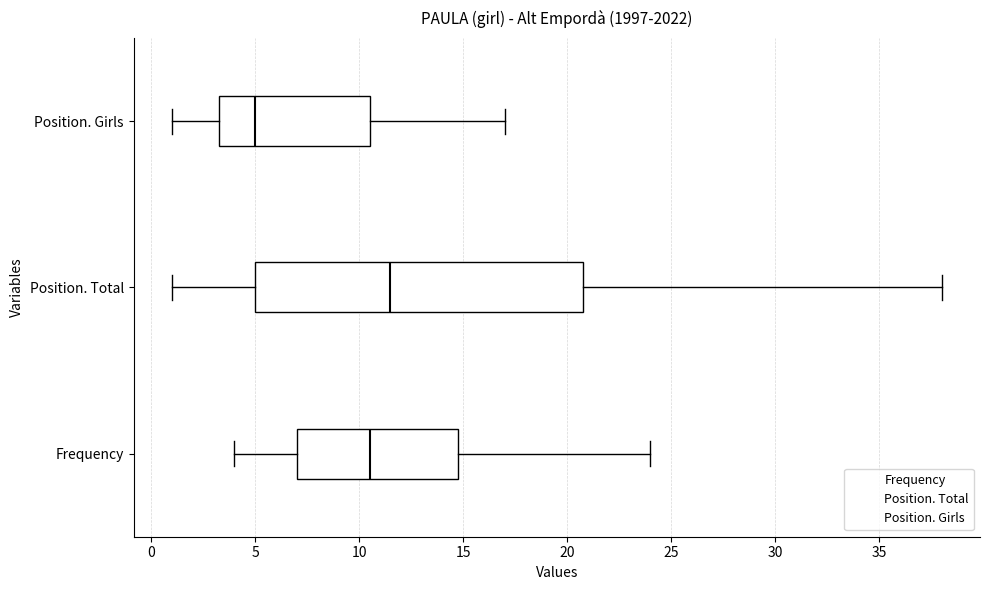

Which box is the widest, from its left edge to its right edge?

Position. Total